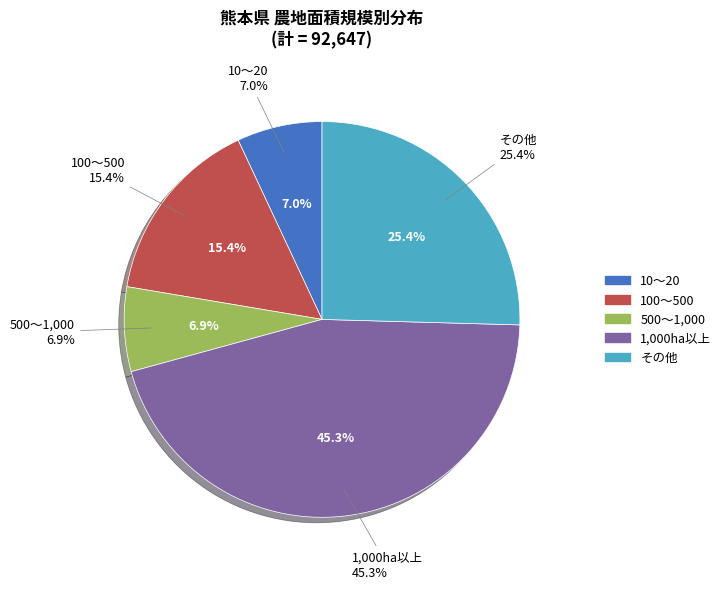

Which slice is the largest?

1,000ha以上